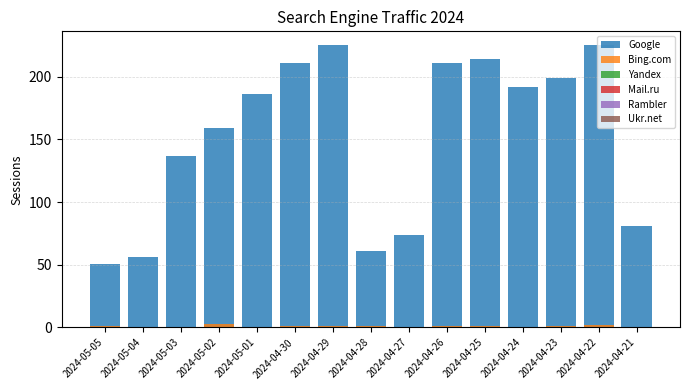

Which category has the lowest value in the Mail.ru series?

2024-05-05